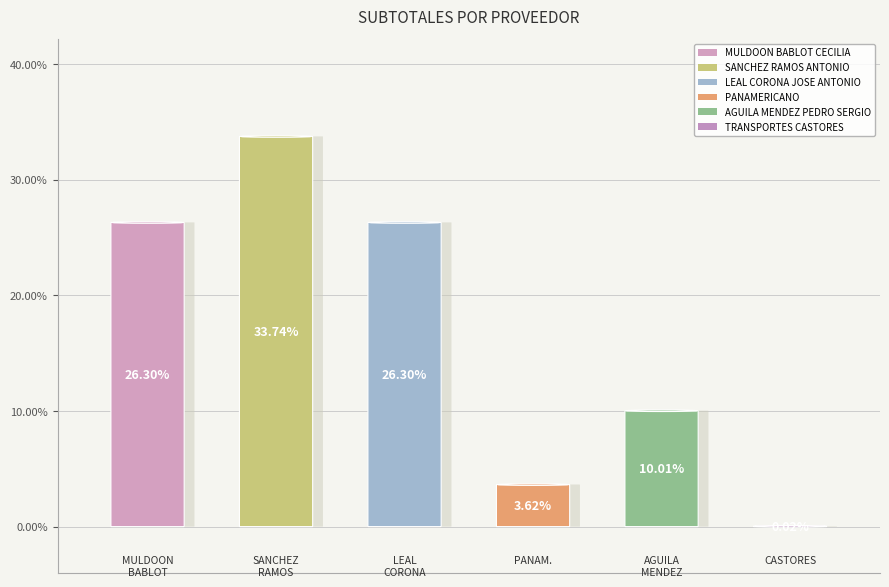

Which has a higher value, SANCHEZ RAMOS ANTONIO or AGUILA MENDEZ PEDRO SERGIO?

SANCHEZ RAMOS ANTONIO